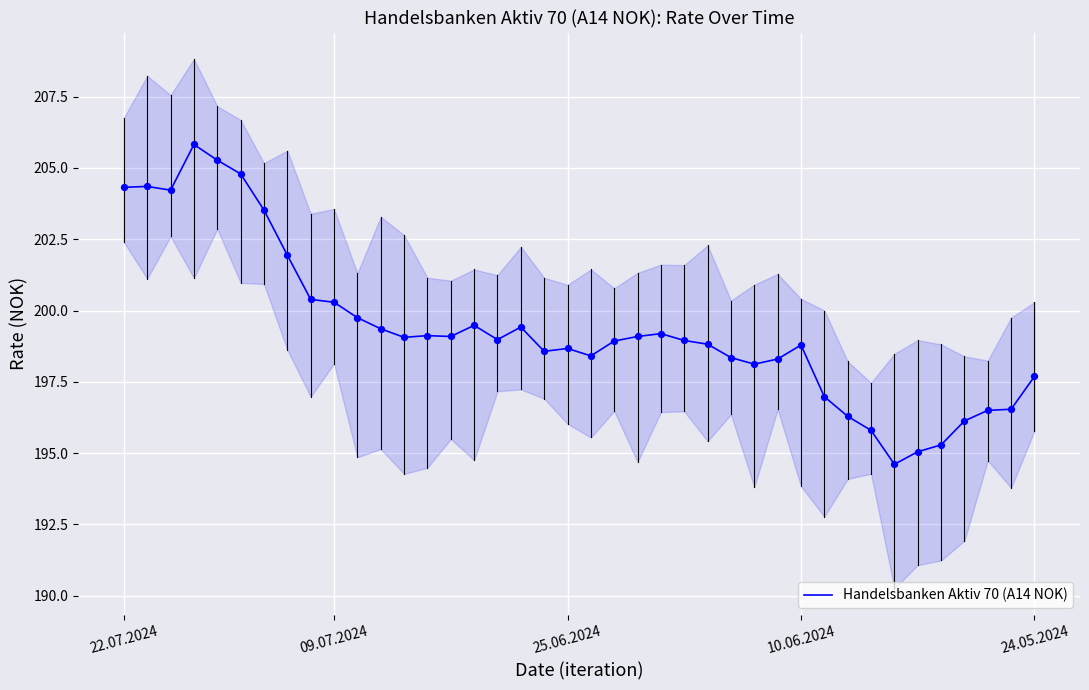

What is the minimum value for Handelsbanken Aktiv 70 (A14 NOK)?

194.6